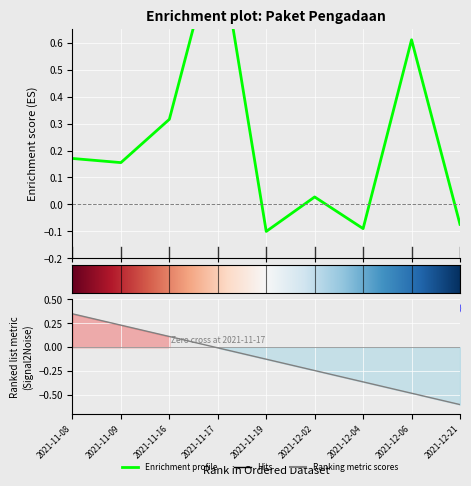

At which category does the chart reach its minimum across all series?

2021-11-19